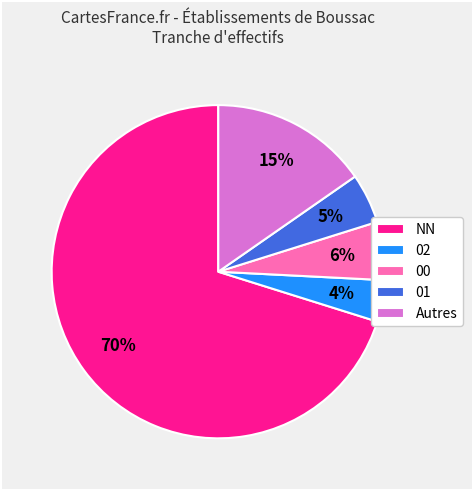

Between 00 and 01, which is larger?

00